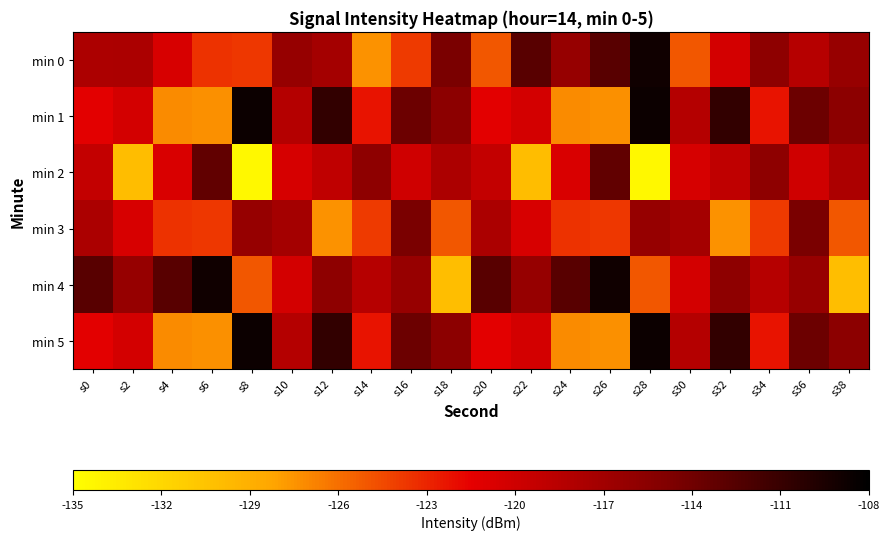

Between s18 and s26, which is larger?

s26